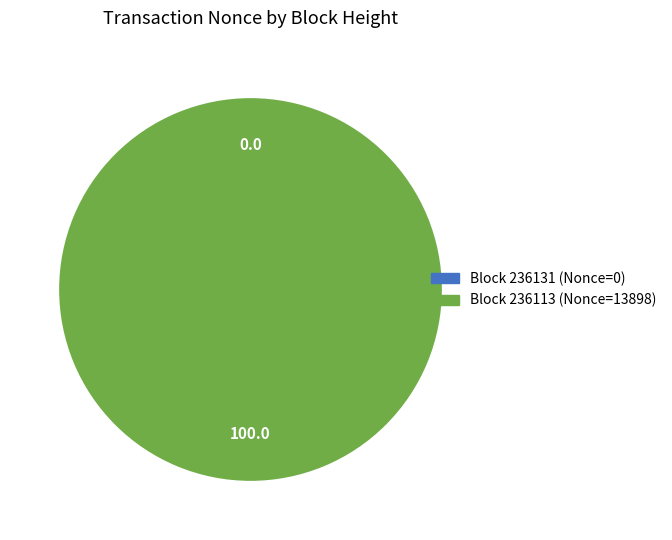

What percentage is NOT represented by 236131?

100.0%